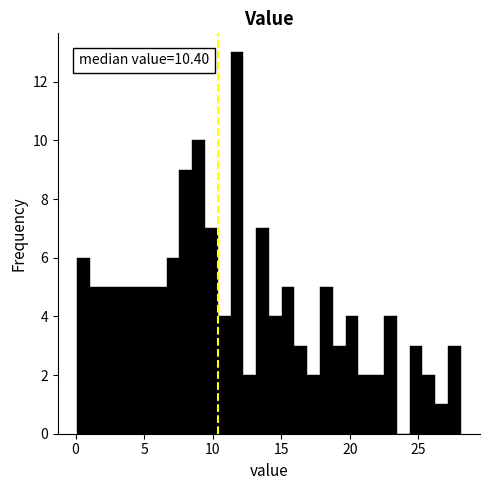

Around what value on the x-axis is the tallest bar? Give the approximate position of its centre, as read against the axis.

12.0